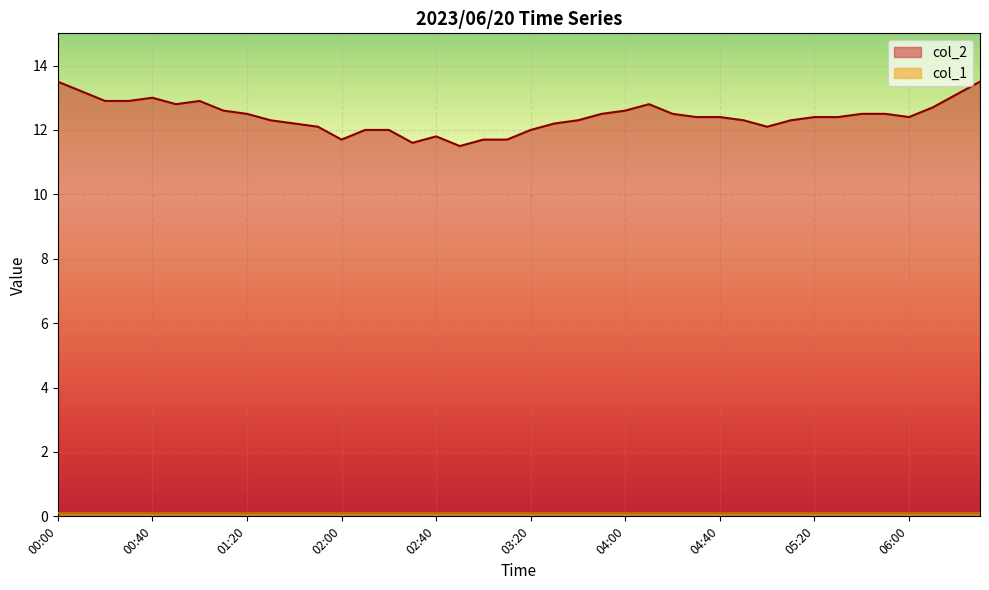

Which series has the largest range (max minus min)?

col_2